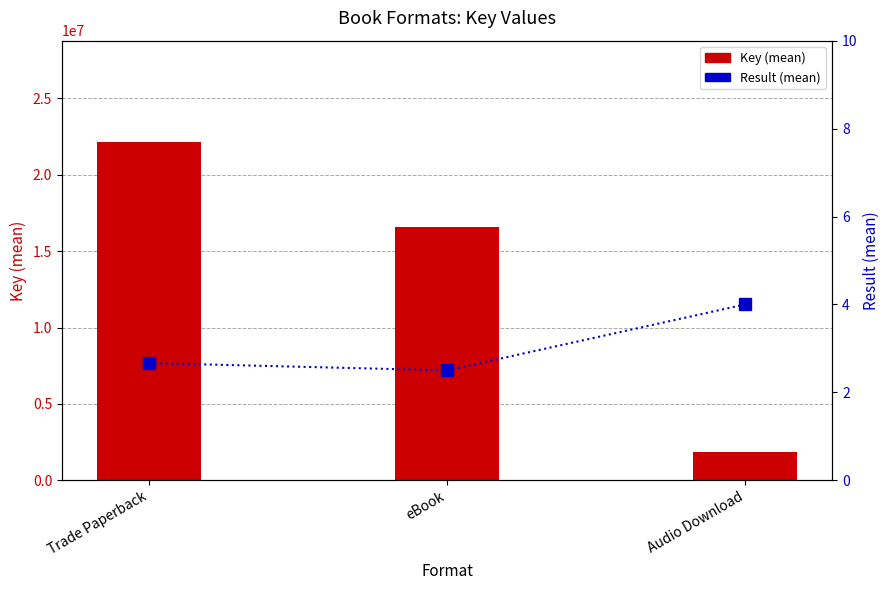

Is the value of Result (mean) at Audio Download greater than the value of Key (mean) at Audio Download?

No